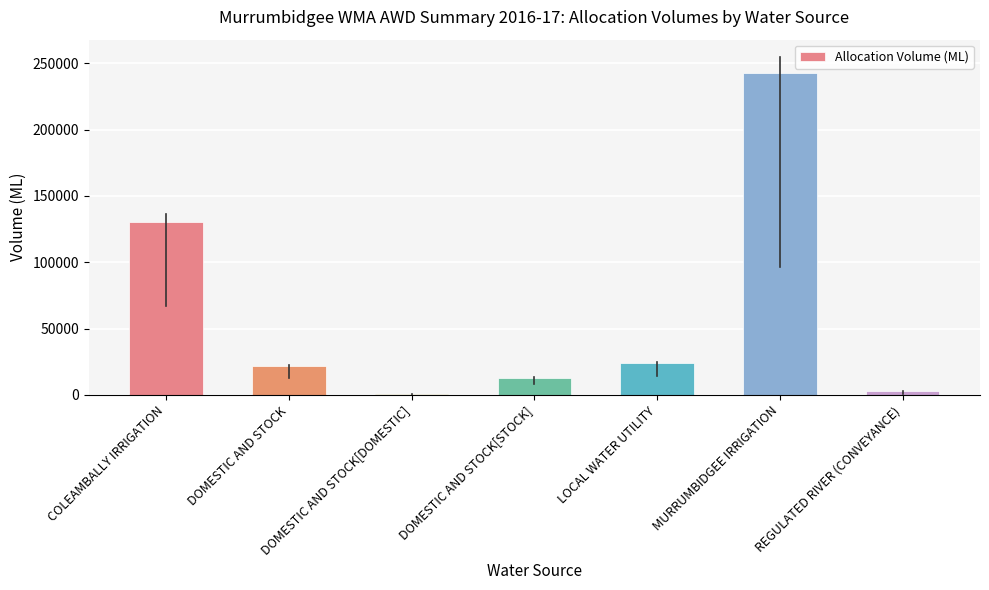

What is the greatest value displayed?

243000